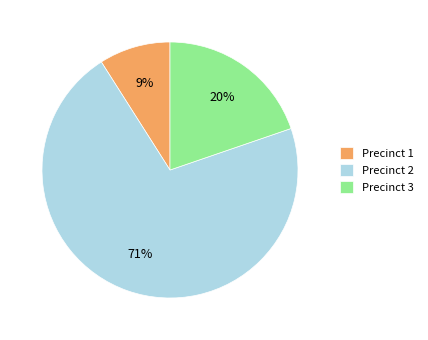

Is the sum of Precinct 3 and Precinct 2 greater than half?

Yes